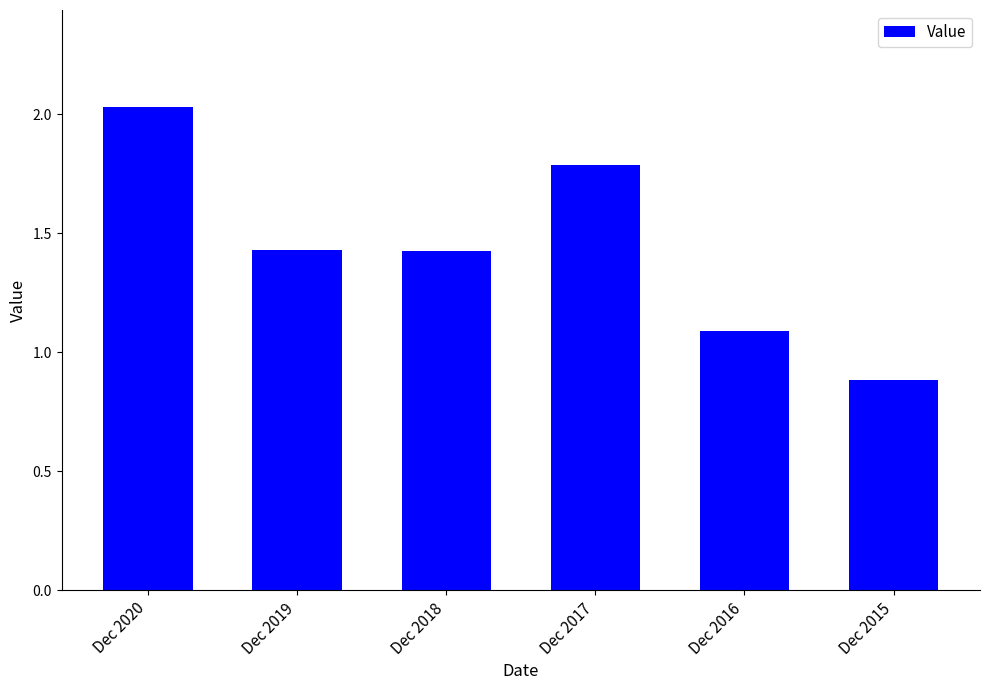

Are the bars grouped side by side (vs. stacked)?

No